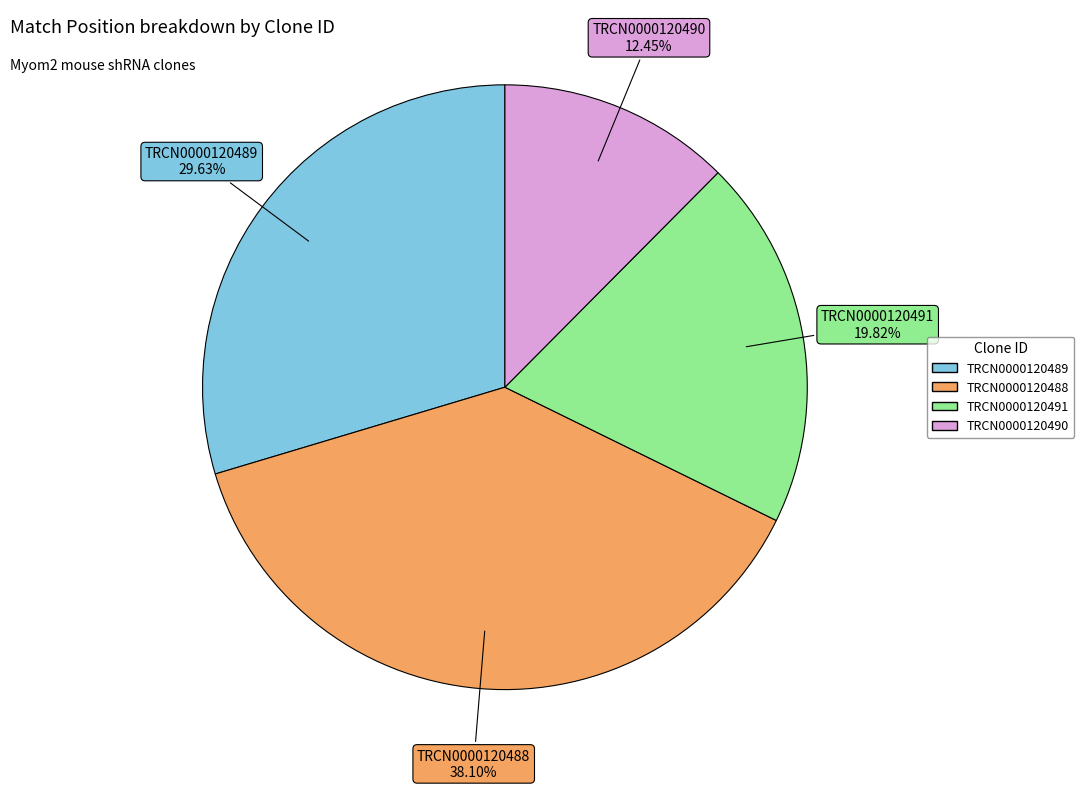

Does TRCN0000120489 account for over 50% of the chart?

No